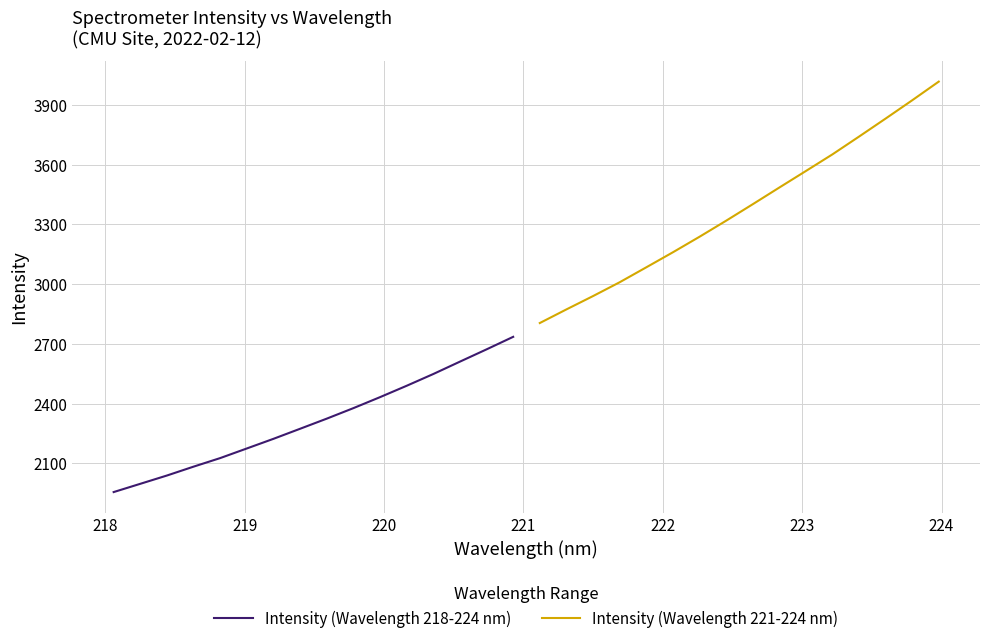

What is the minimum value for Intensity (Wavelength 221-224 nm)?

2804.1